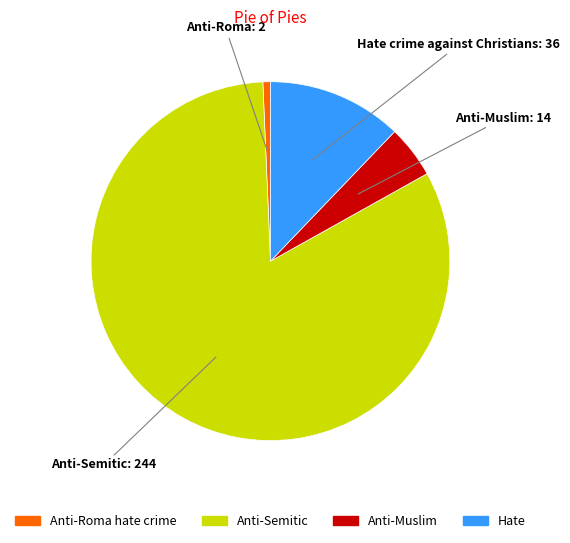

How many segments does this pie chart have?

4